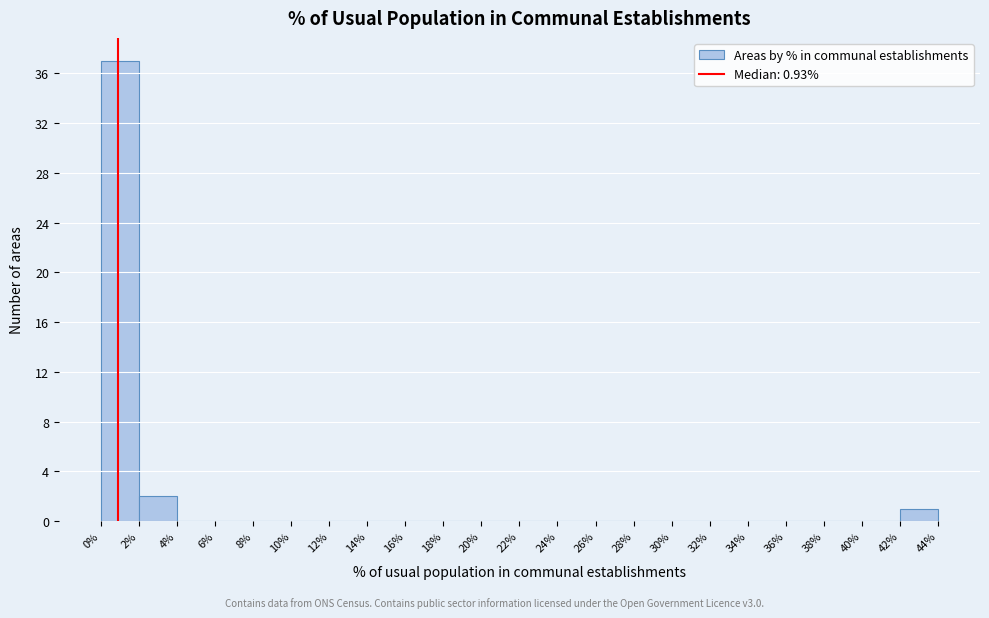

What is the height of the bar covering 0% to 2% on the x-axis? The values are not printed on the chart, so give them approximately, as read against the axis.

37